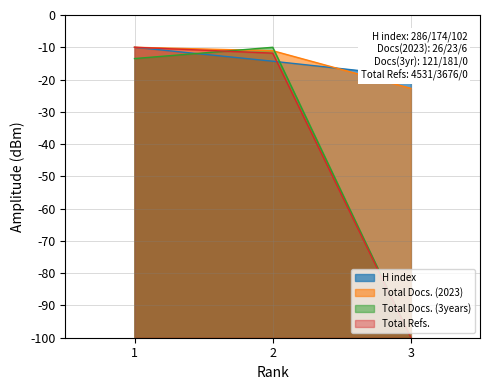

How many values in the H index series exceed -14?

1